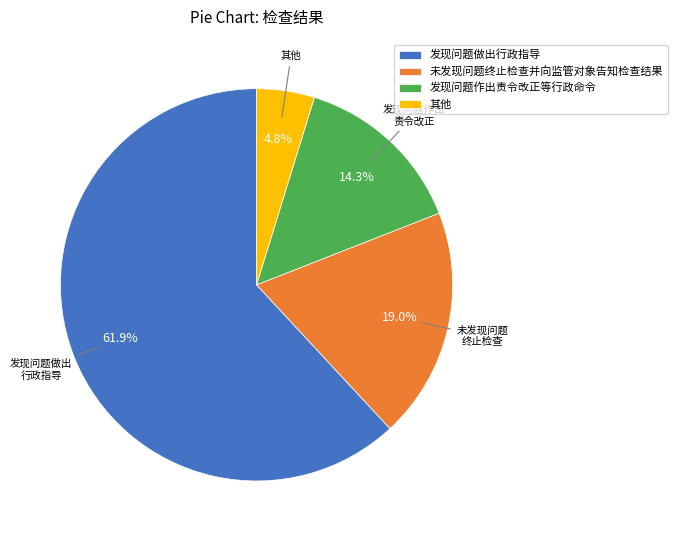

Which slice is the largest?

发现问题做出行政指导